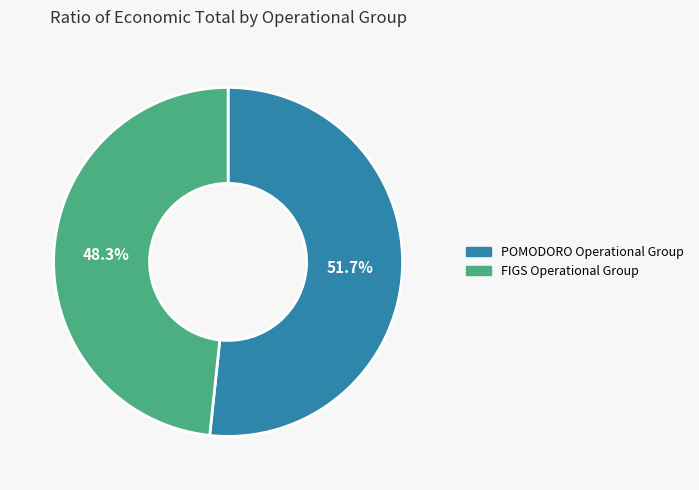

What percentage is the FIGS Operational Group slice, to the nearest percent?

48%